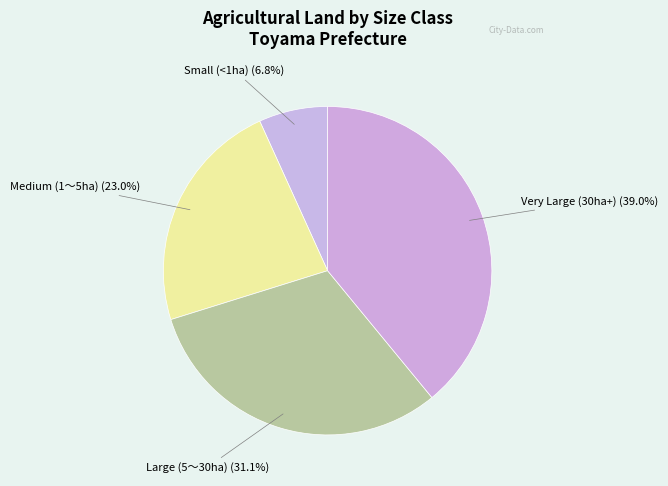

What percentage do Medium (1～5ha) and Very Large (30ha+) together represent?

62.1%